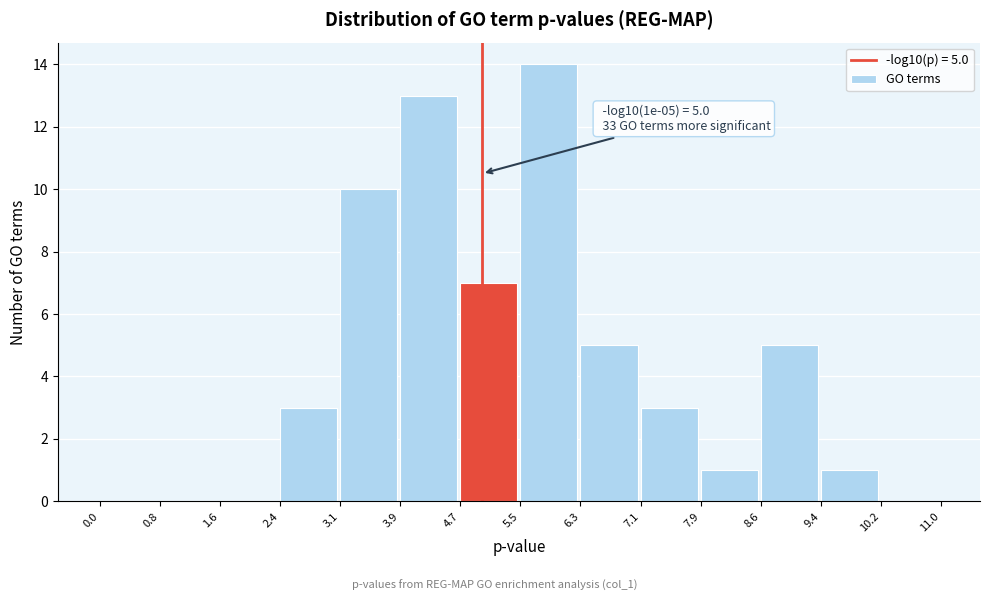

Which range on the x-axis has the tallest bar?

5.5 to 6.3